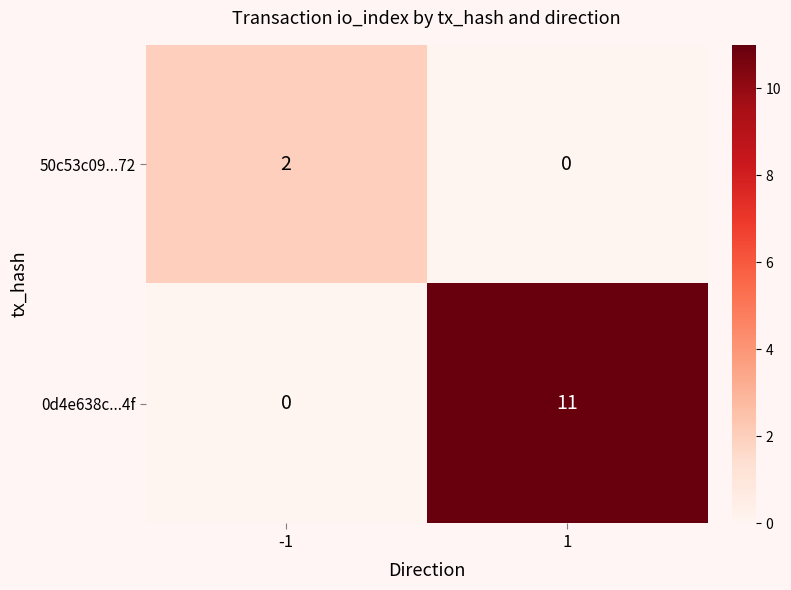

Read the 0d4e638c...4f value at 1.

11